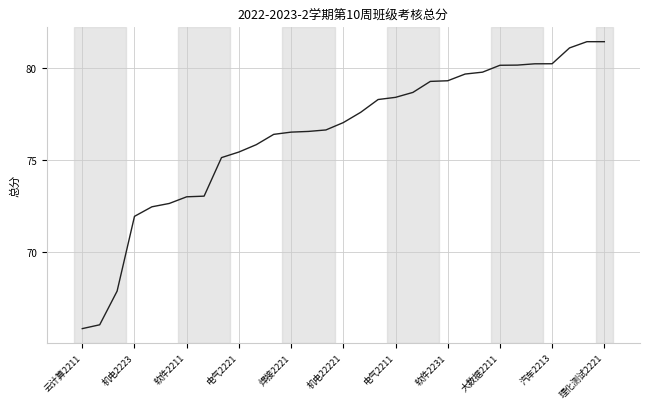

What is the minimum value shown in the chart?

65.8